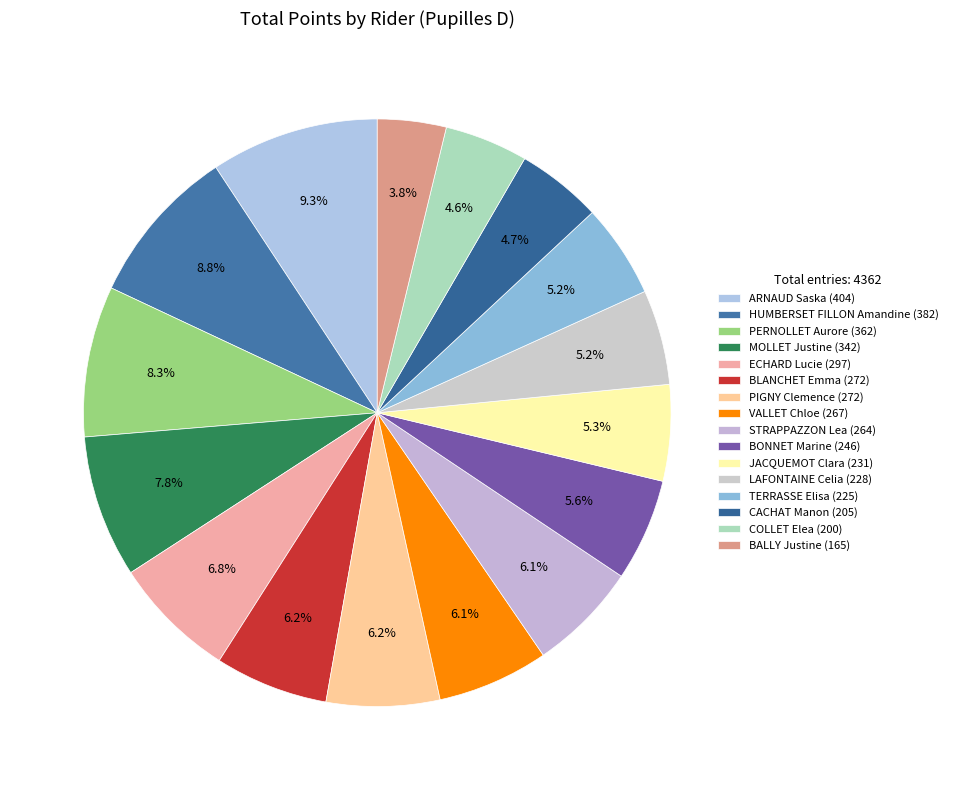

To the nearest percent, what percentage of the pie is BALLY Justine?

4%